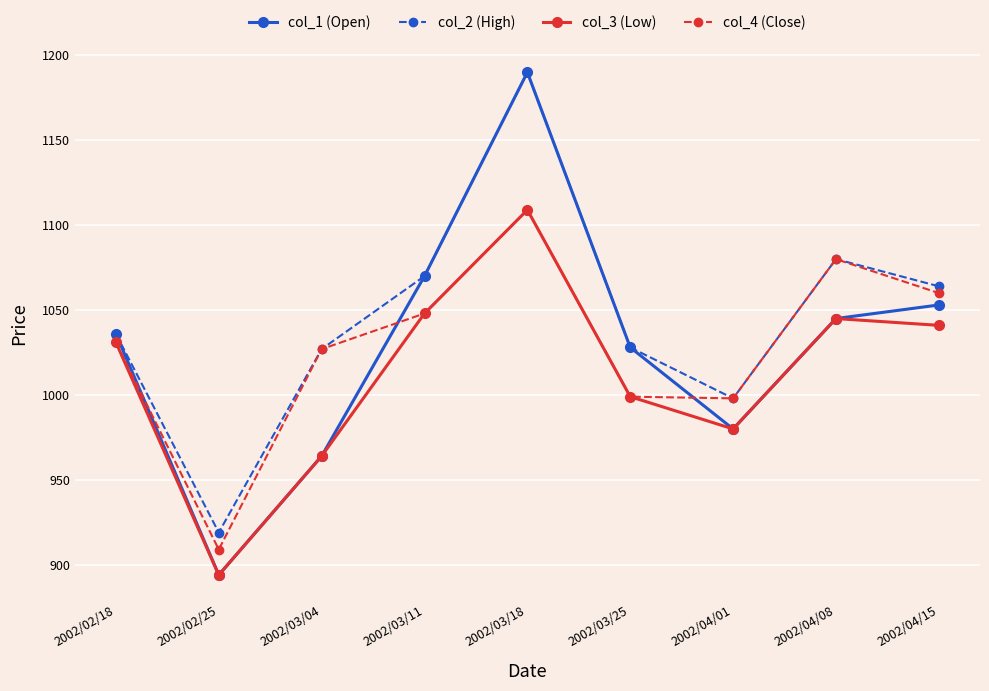

What is the value of the col_1 (Open) point at the 5th from the left?

1190